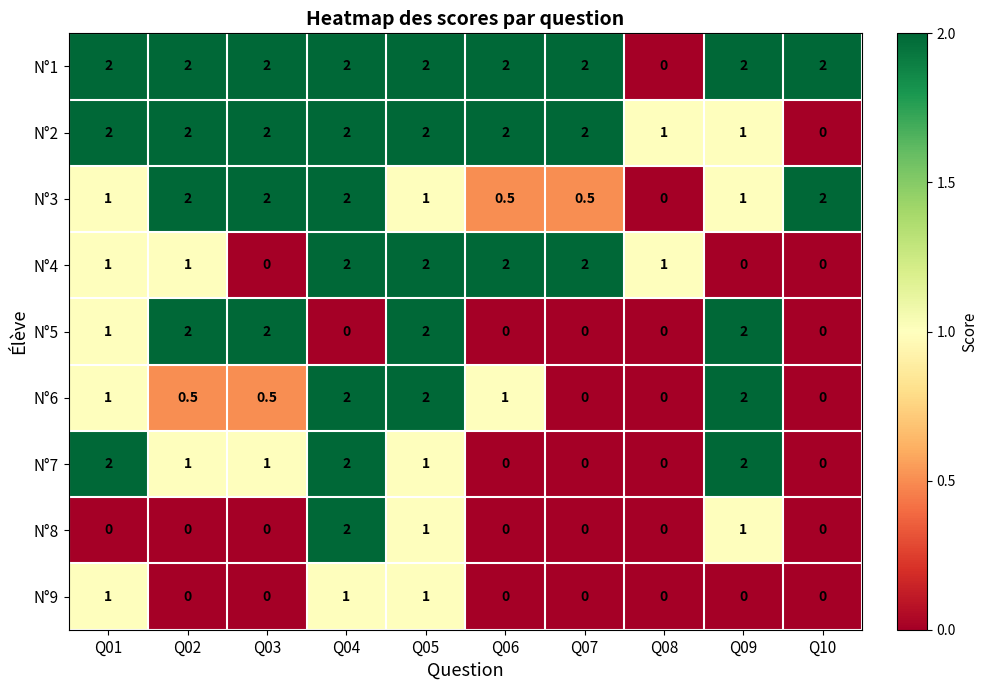

What is the sum of all N°5 values?

9.0